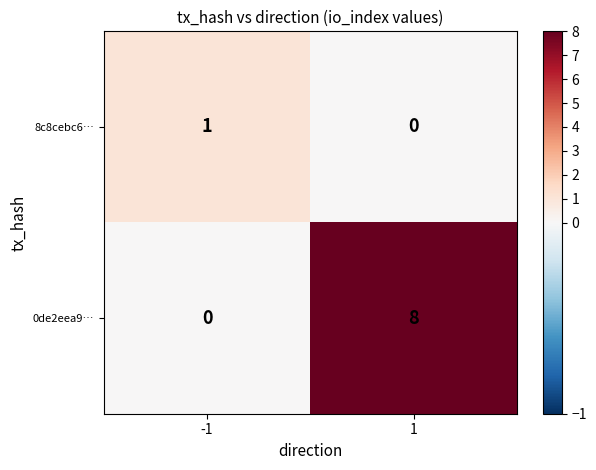

The 0de2eea9… series shows 0 at -1. True or false?

True